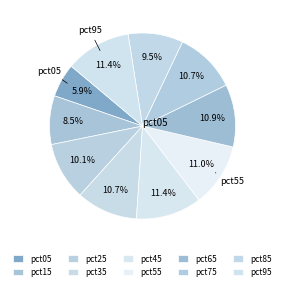

To the nearest percent, what portion does pct75 represent?

11%